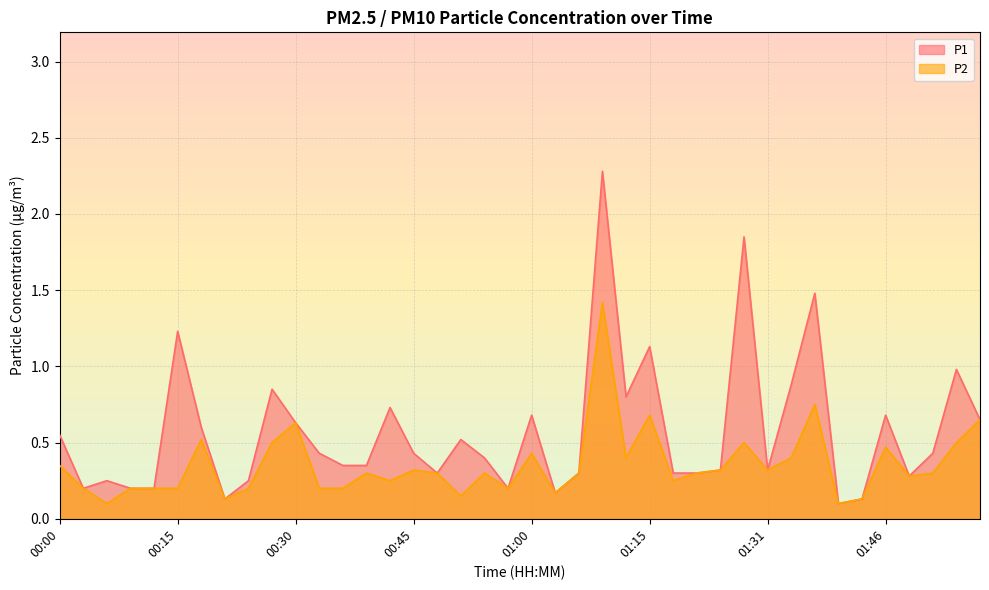

List the series in order of their overall mean, lowest first.

P2, P1